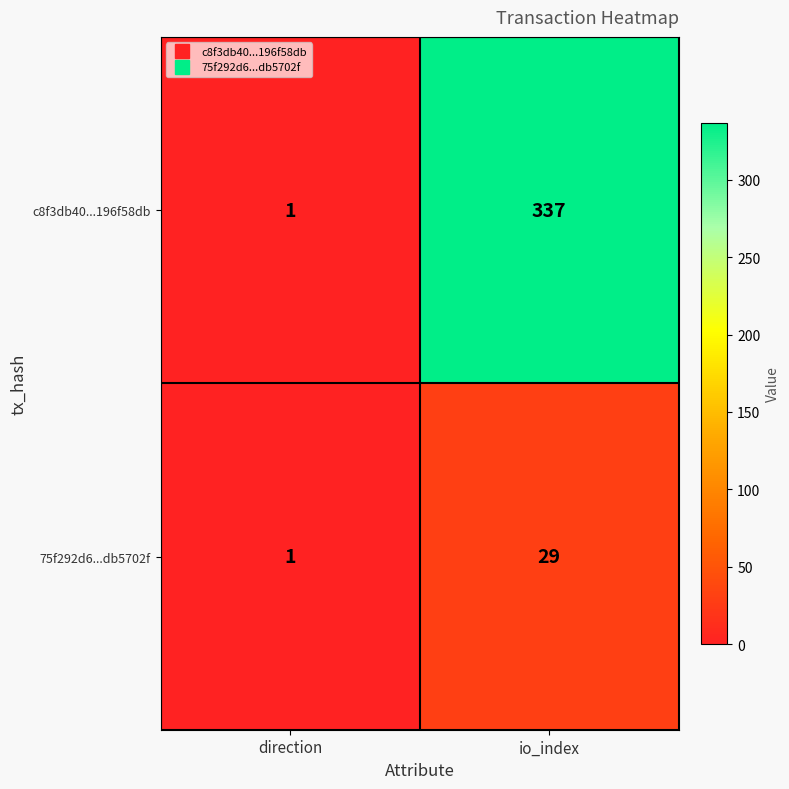

What is the total value across all series at direction?

2